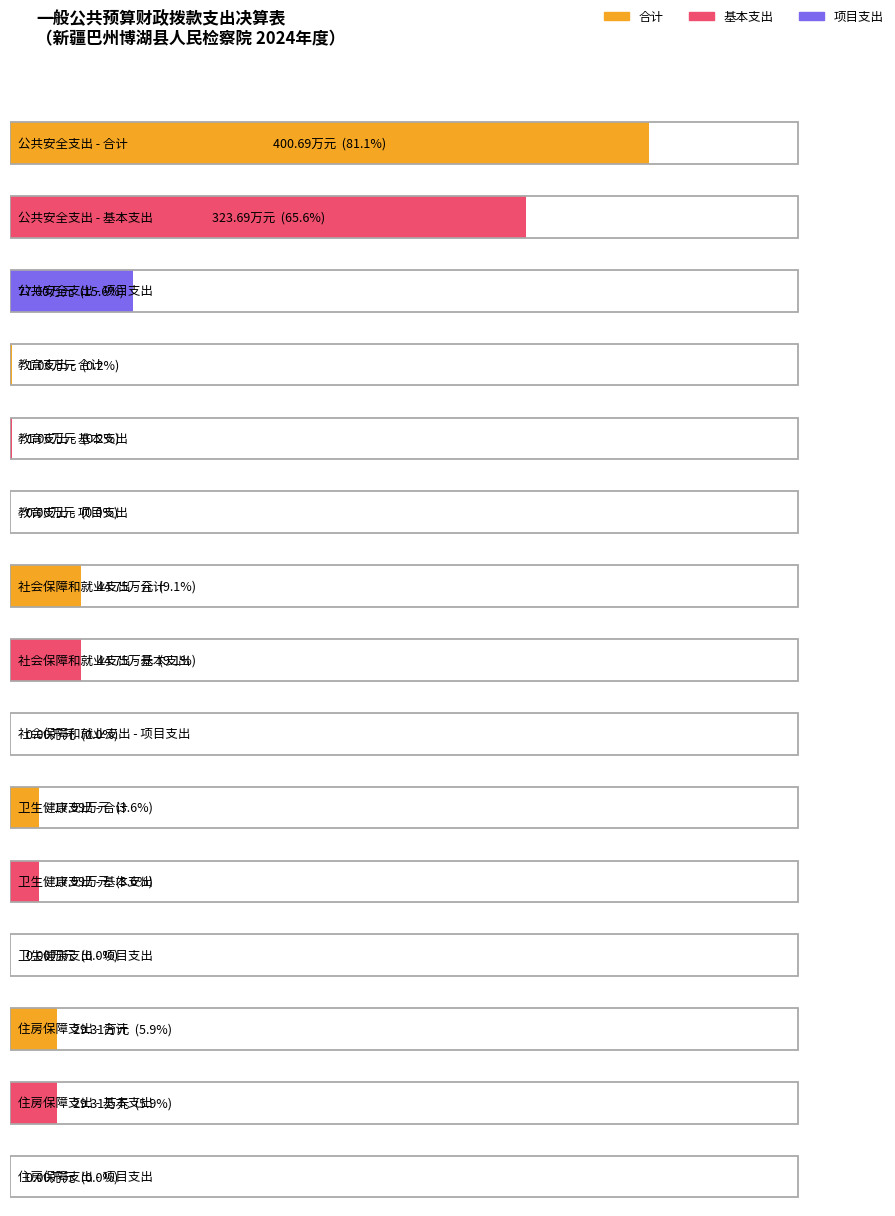

What is the label of the 5th bar from the right?

公共安全支出